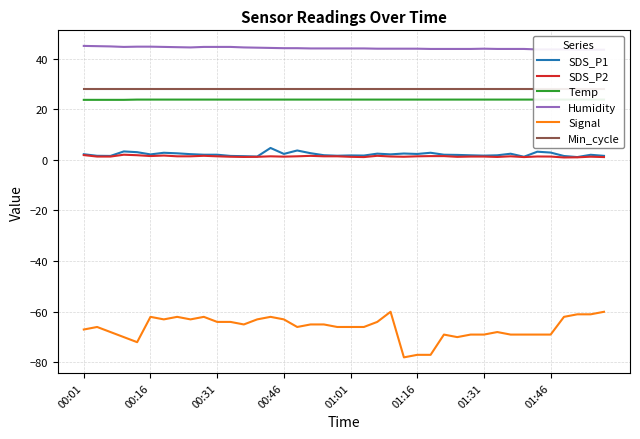

True or false: Signal has more than 1 points higher than both neighbors.

True